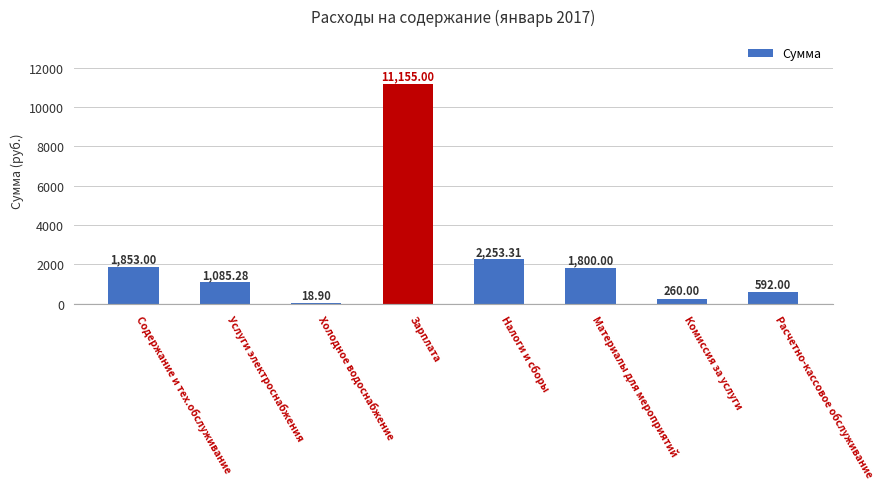

What is the sum of the values at Материалы для мероприятий and Содержание и тех.обслуживание?

3653.0